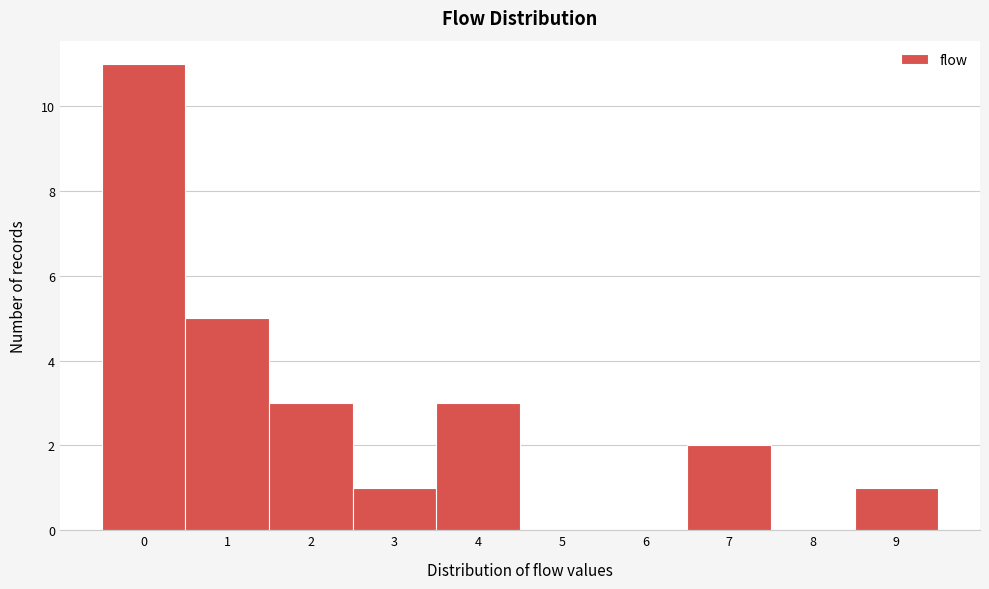

Reading left to right, transcribe all the data shown in this chart.

0=11	1=5	2=3	3=1	4=3	5=0	6=0	7=2	8=0	9=1